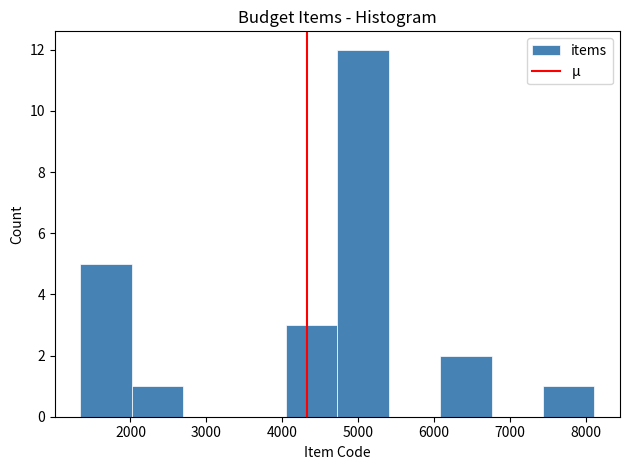

Over which range of the x-axis is the bar tallest?

4700 to 5400